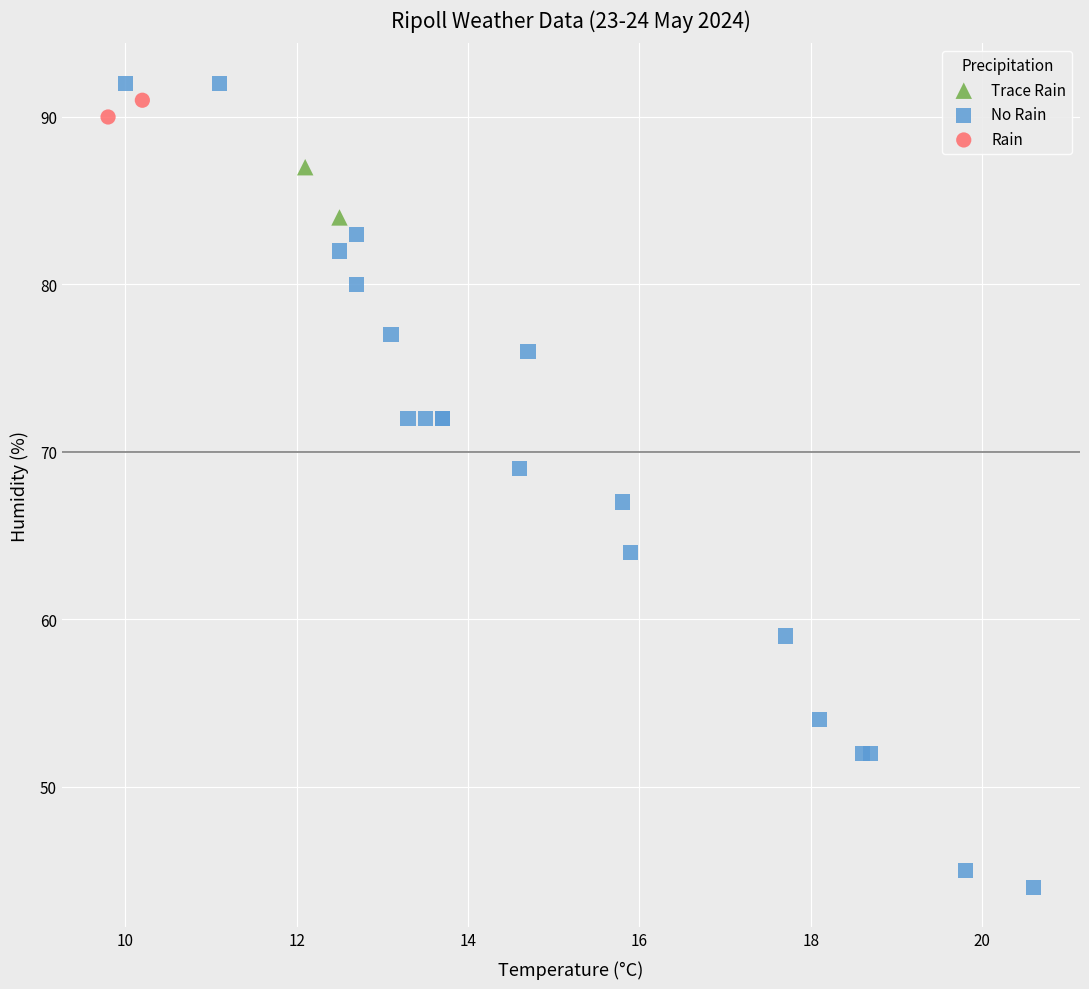

What are all the series names shown in the legend?

Trace Rain, No Rain, Rain